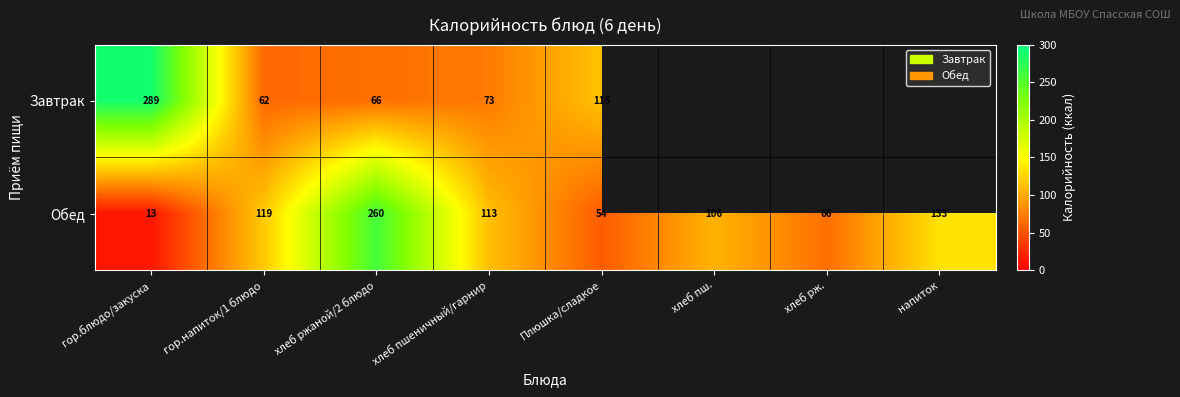

The value of Завтрак at хлеб ржаной/2 блюдо is 118.6. True or false?

False